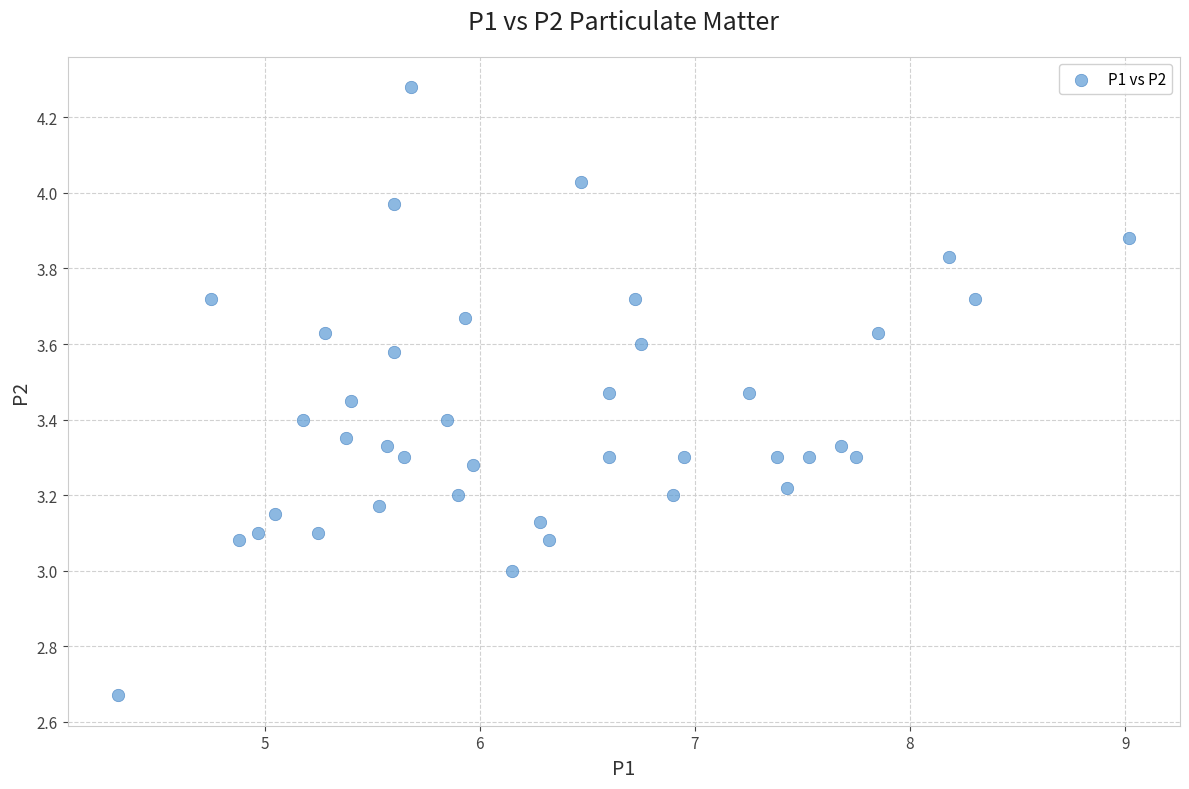

What is the range of X values (max minus min)?

4.7